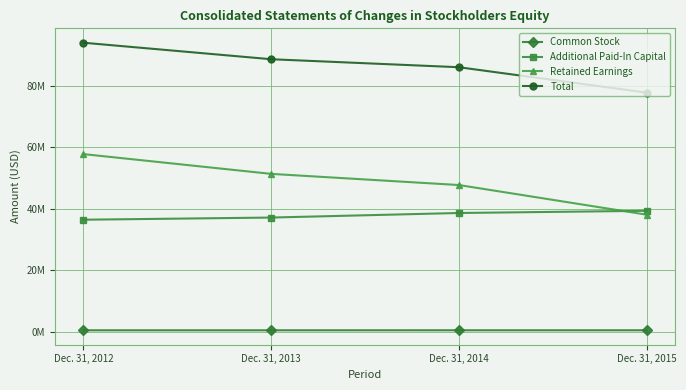

True or false: Retained Earnings and Additional Paid-In Capital intersect in this chart.

True